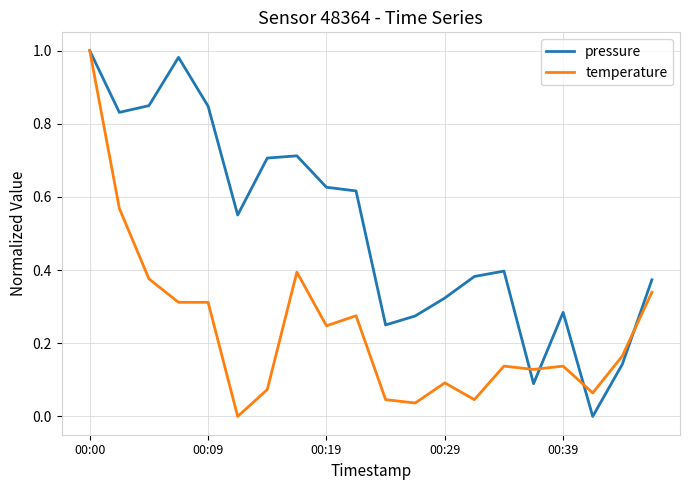

Which series has the largest total across all categories?

pressure